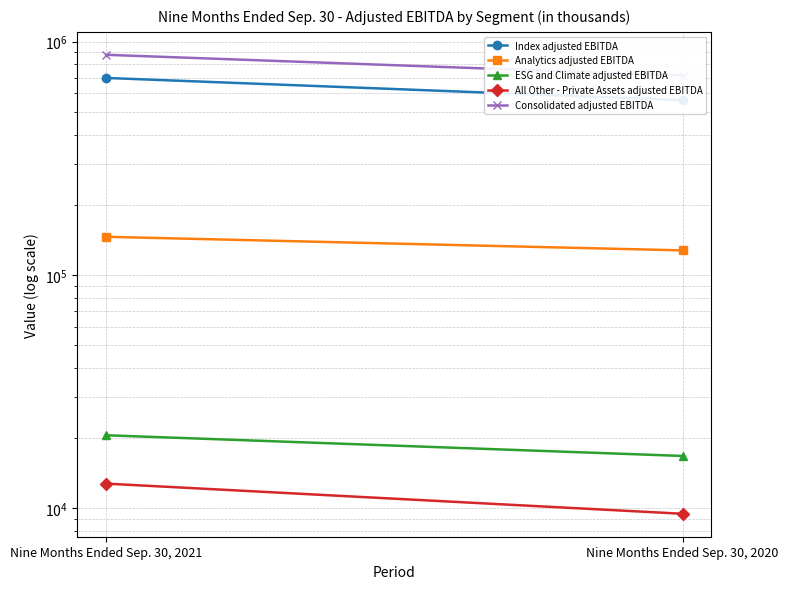

Which series has the largest range (max minus min)?

Consolidated adjusted EBITDA